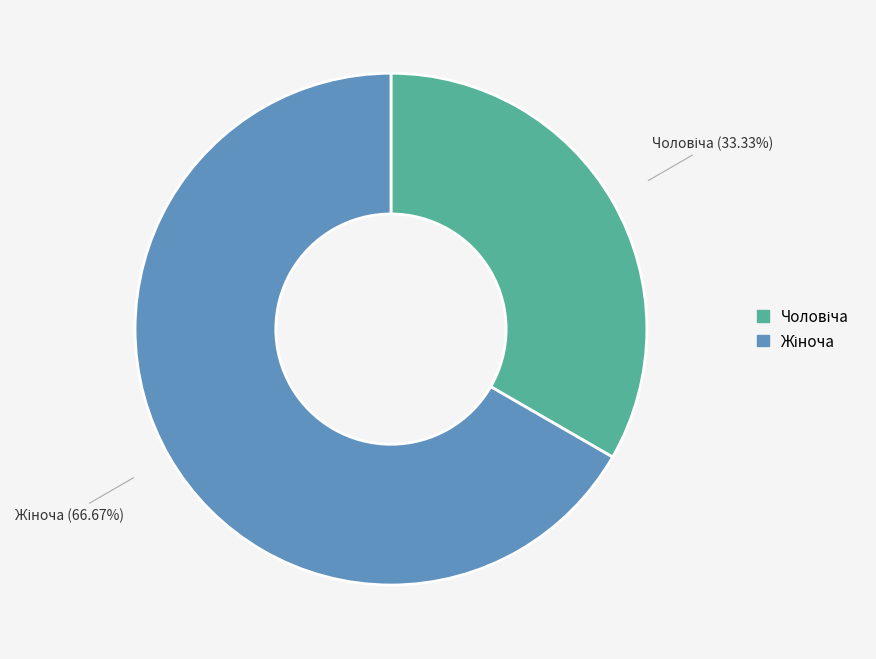

What percentage is the Жіноча slice, to the nearest percent?

67%